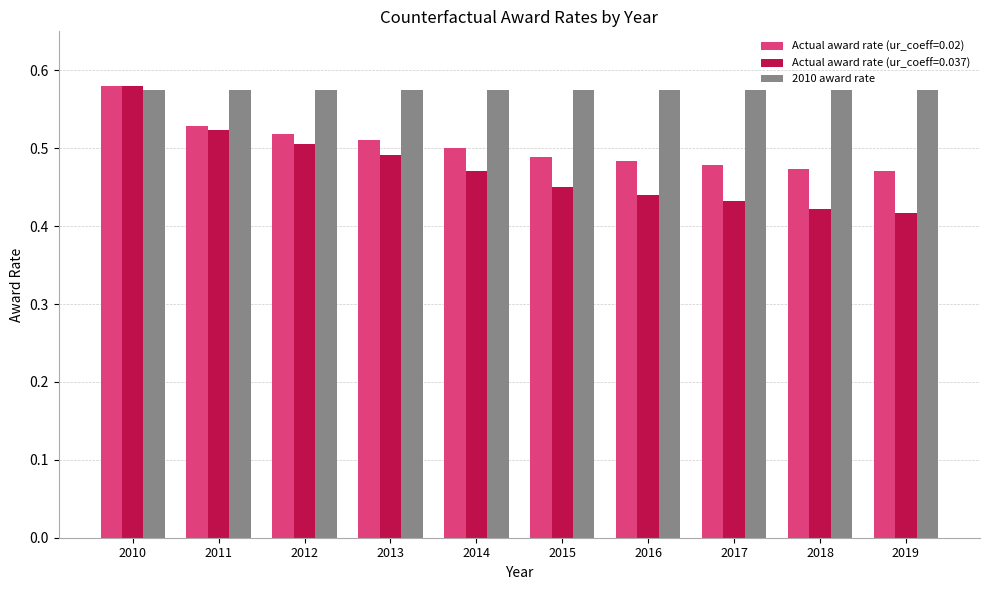

What are all the series names shown in the legend?

Actual award rate (ur_coeff=0.02), Actual award rate (ur_coeff=0.037), 2010 award rate